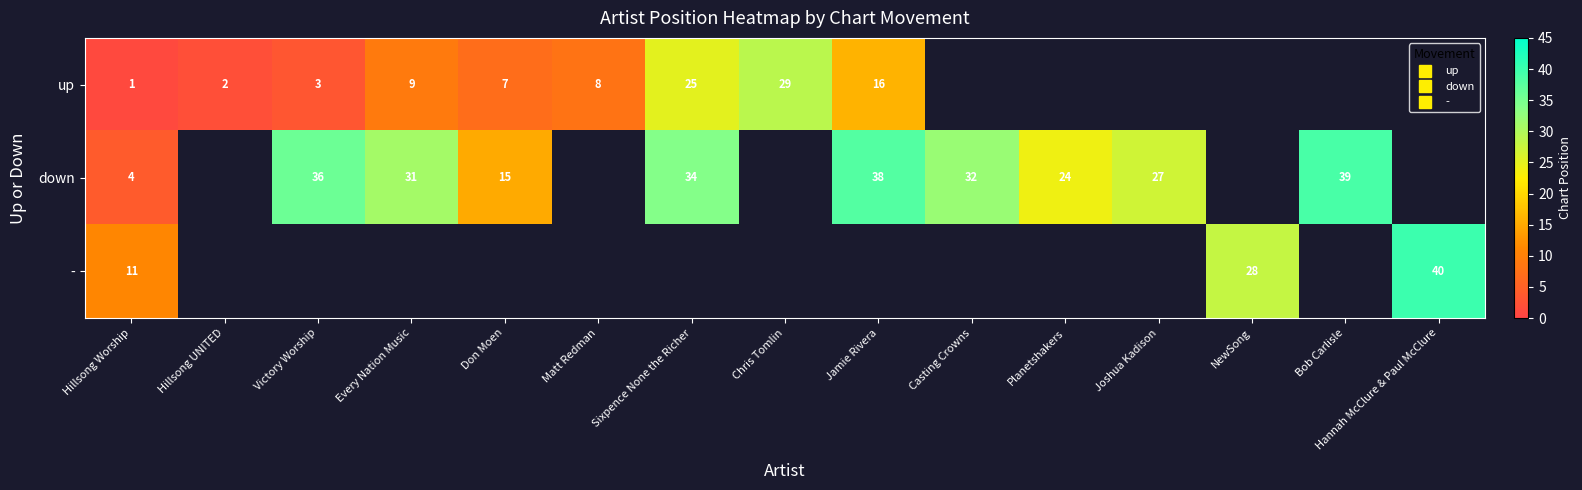

Rank the series by their maximum value, from highest to lowest.

-, down, up